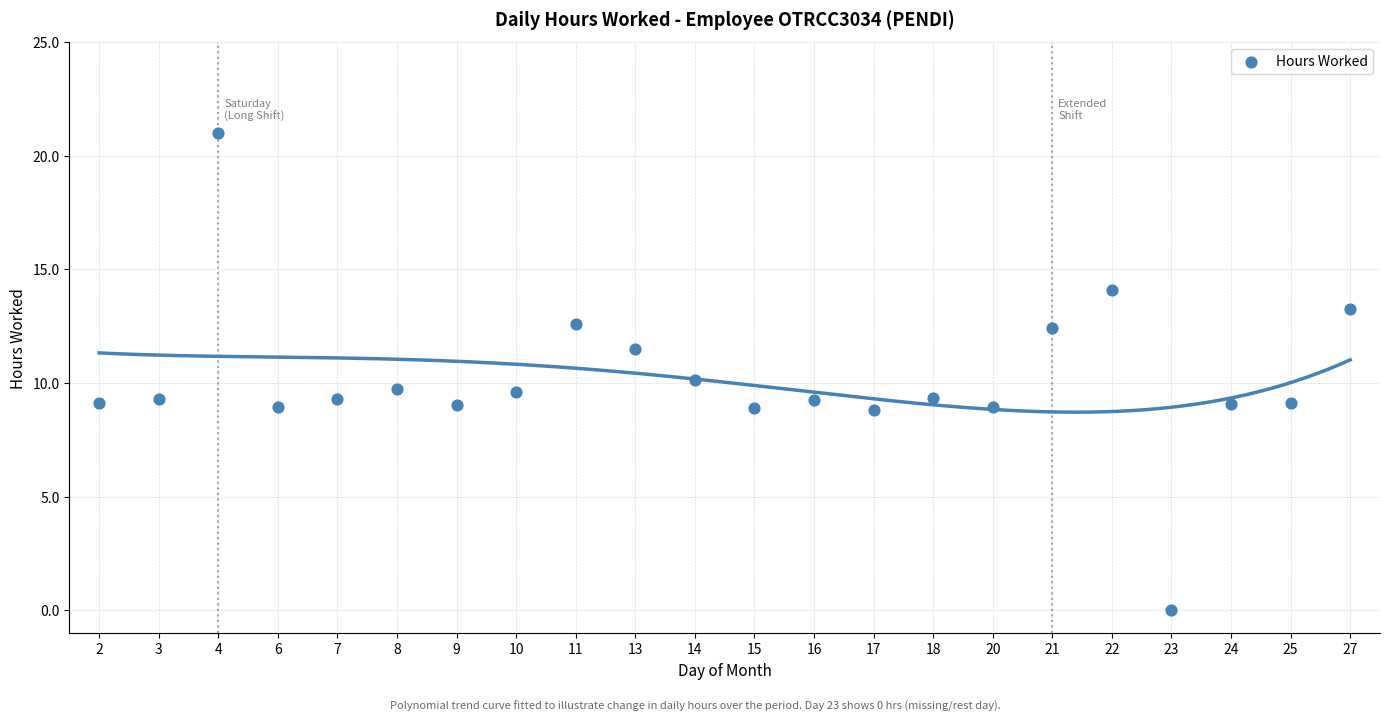

What is the range of Y values (max minus min)?

21.0